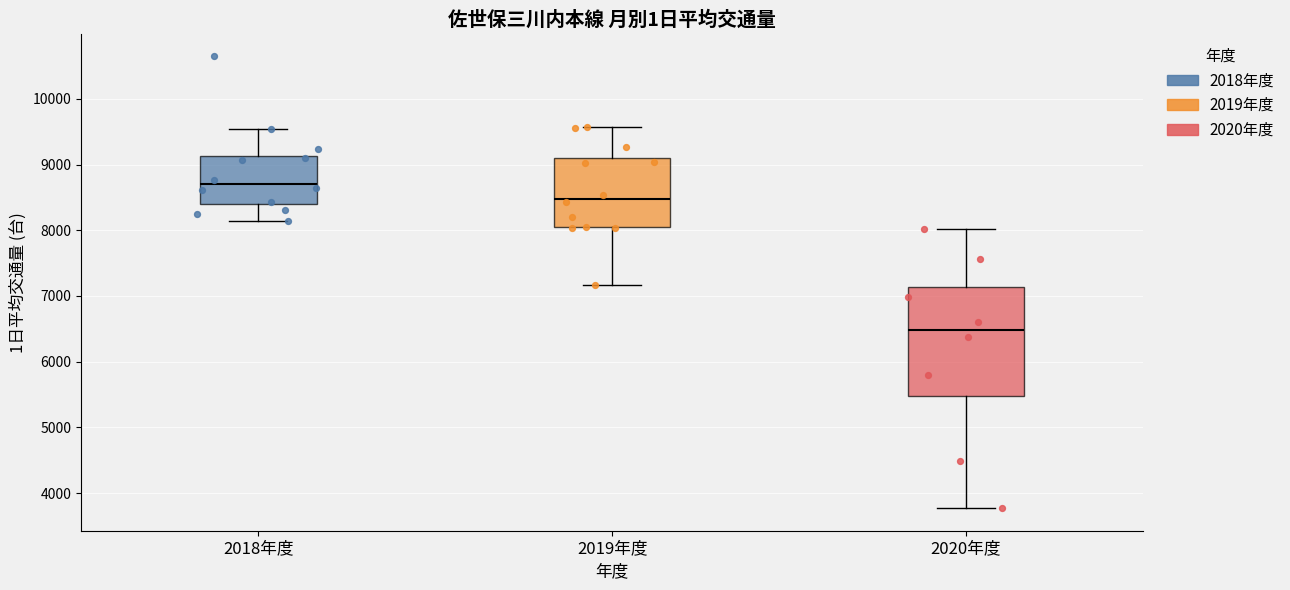

Reading left to right, transcribe this box plot: for each box, give where its median line is, the range the box spans, and where its two whiskers end, as read against the y-axis. The values are not printed on the chart, so give them approximately, as read against the axis.

2018年度: median 8700, box 8400 to 9100, whiskers 8100 to 9500
2019年度: median 8500, box 8000 to 9100, whiskers 7200 to 9600
2020年度: median 6500, box 5500 to 7100, whiskers 3800 to 8000